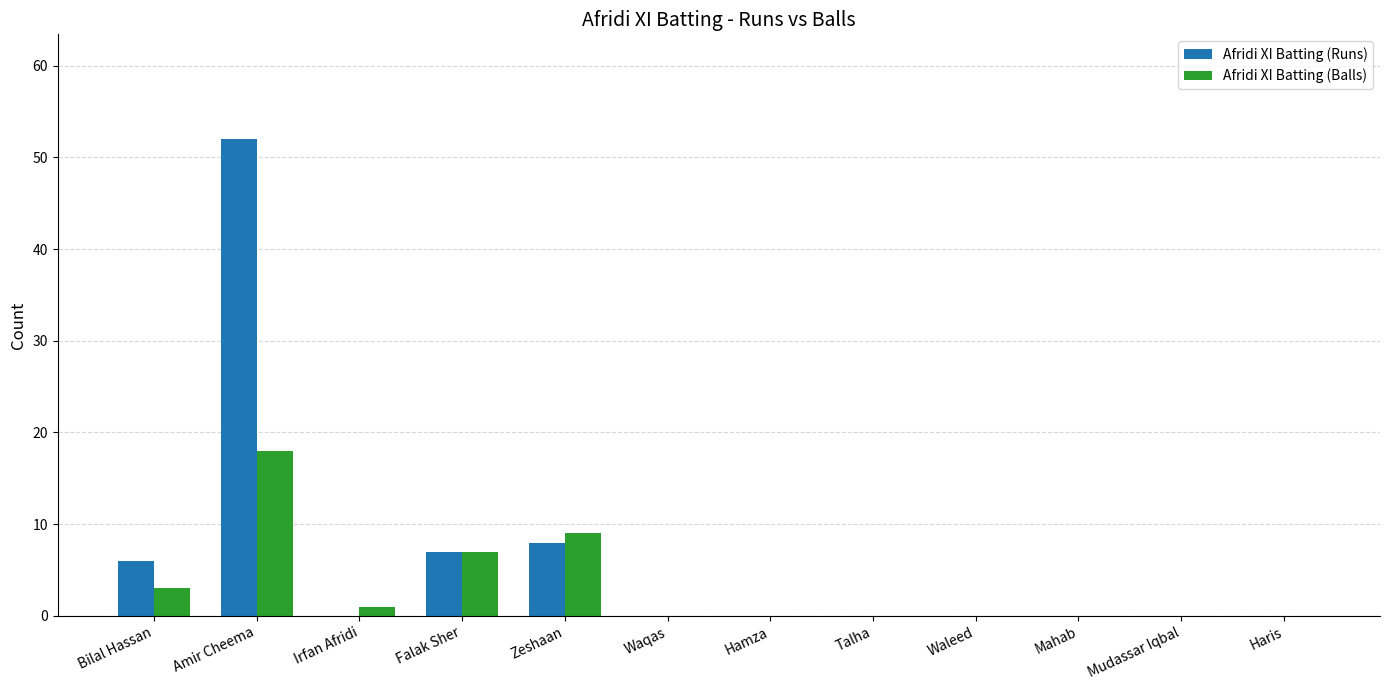

Which series has the largest total across all categories?

Afridi XI Batting (Runs)